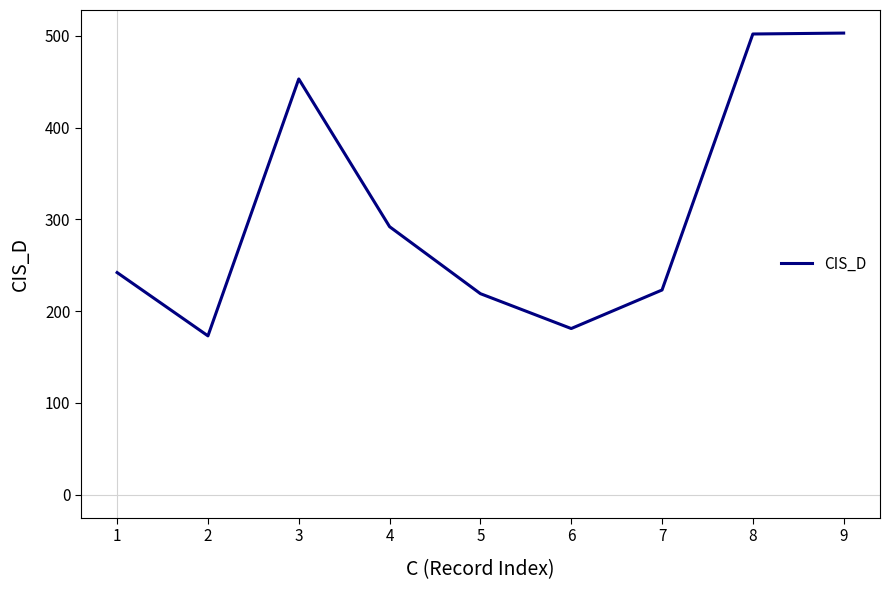

What is the ratio of the value at 3 to the value at 4?

1.6